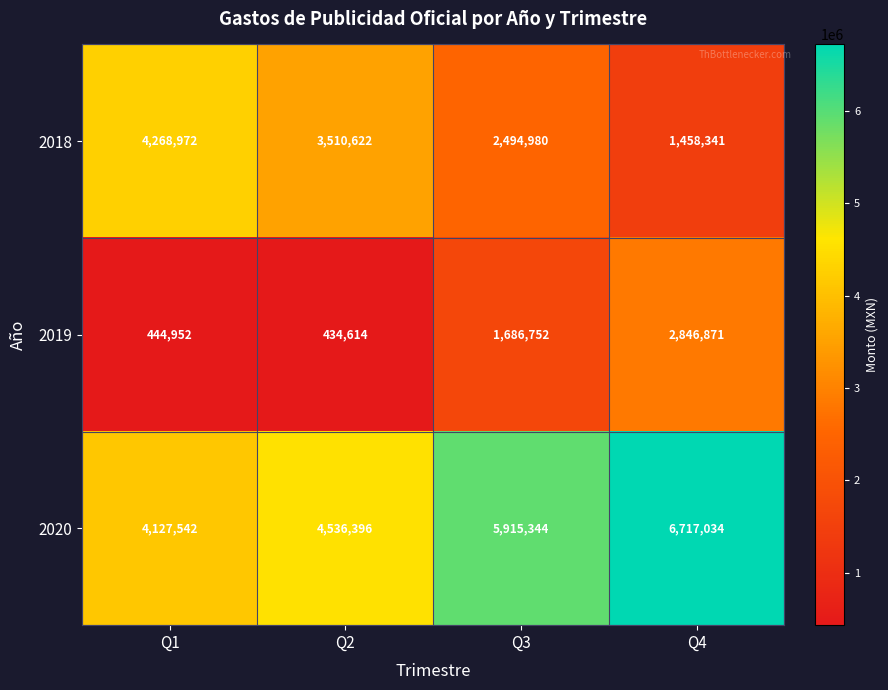

Rank the series at Q4 from highest to lowest value.

2020, 2019, 2018